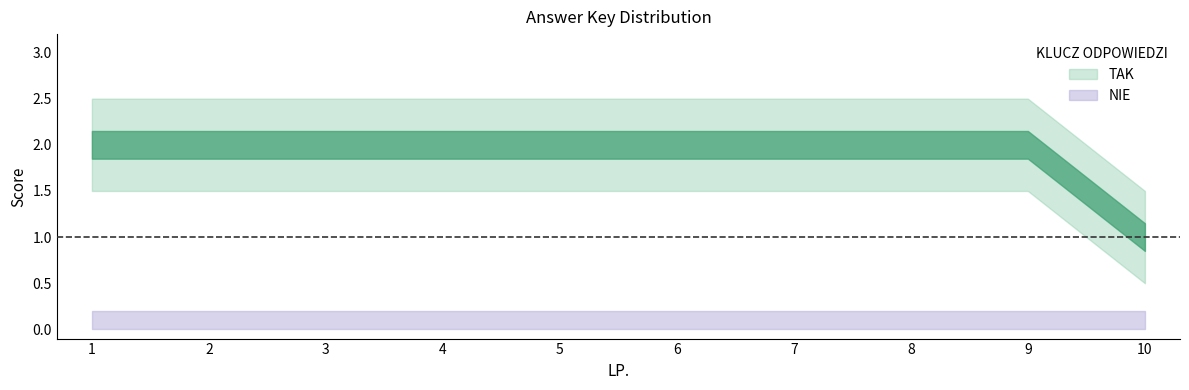

How many series are shown in this chart?

2